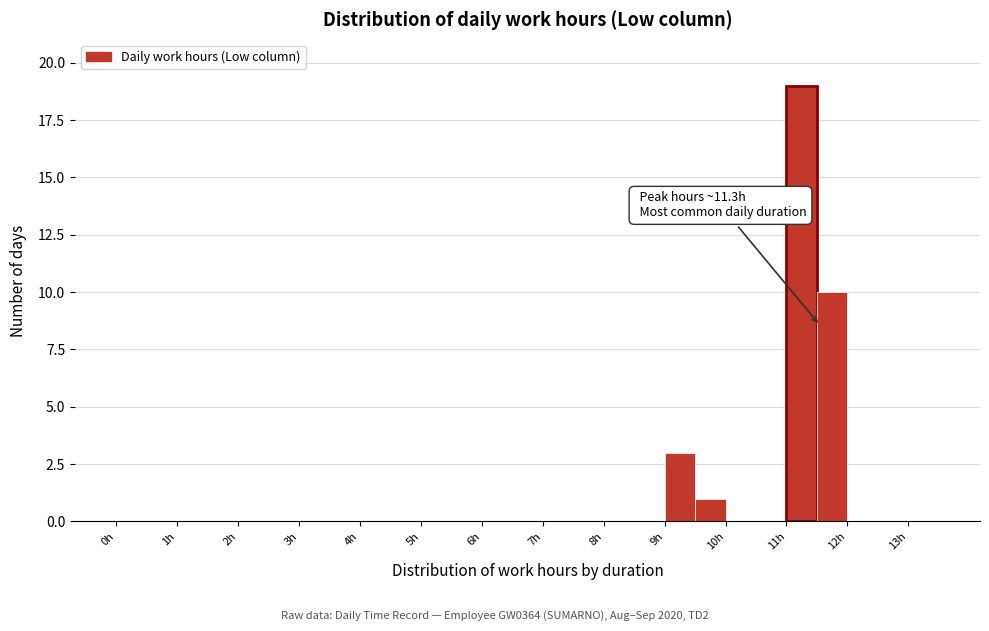

Which range on the x-axis has the tallest bar?

11.0 to 11.5